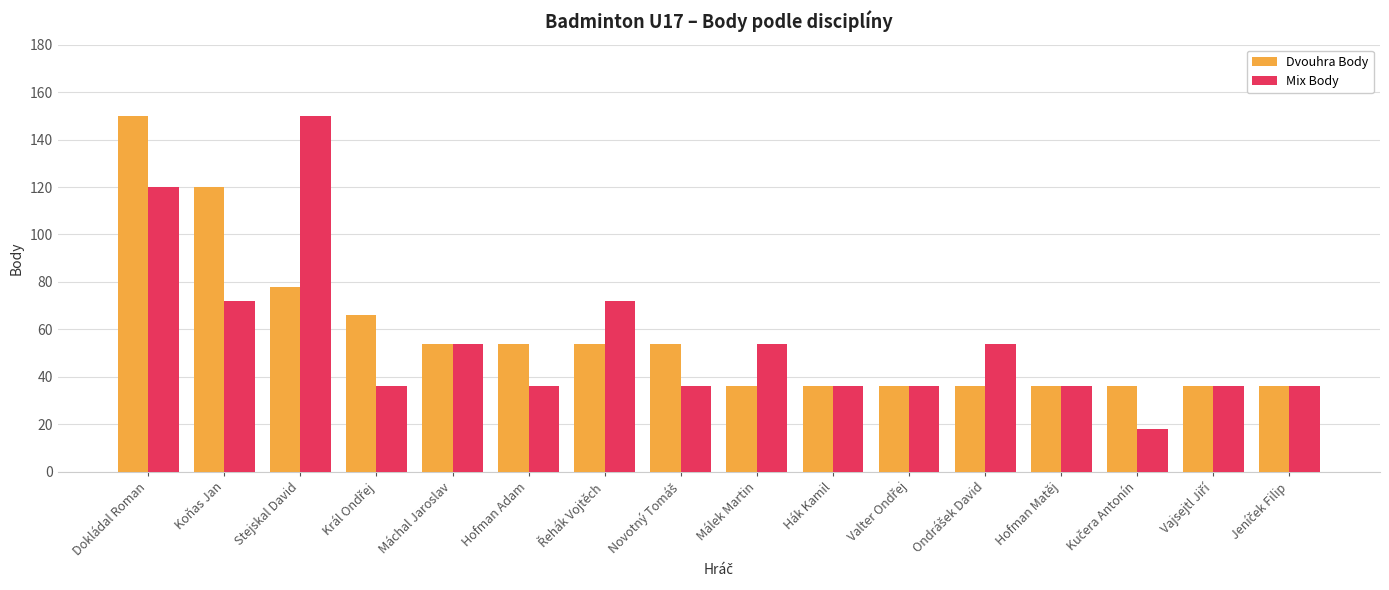

How many bars are there in each group?

2